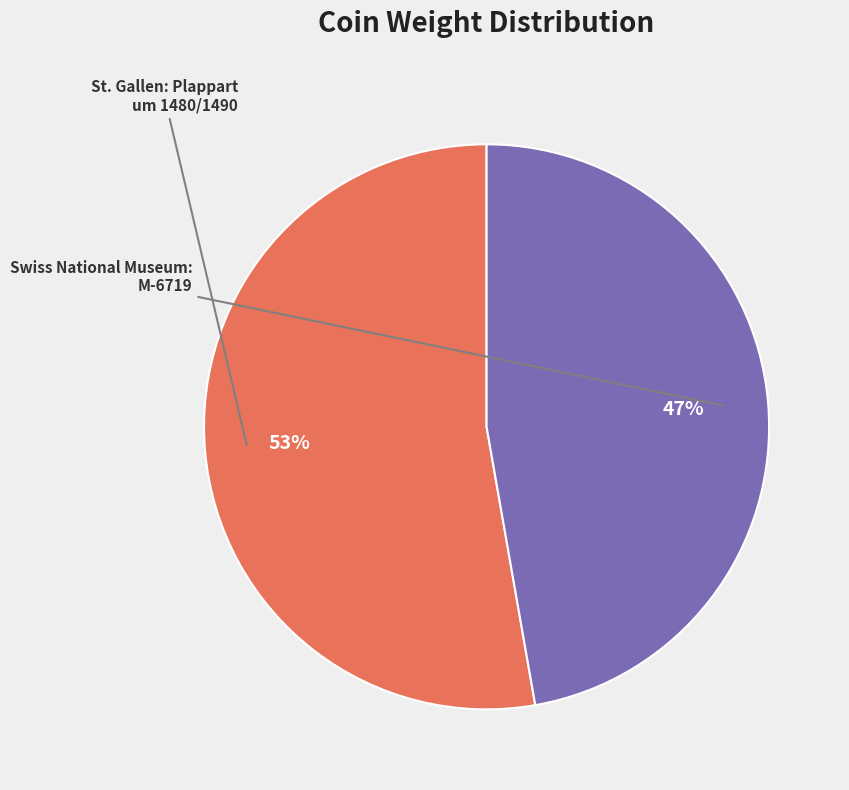

To the nearest percent, what is the average slice percentage?

50%